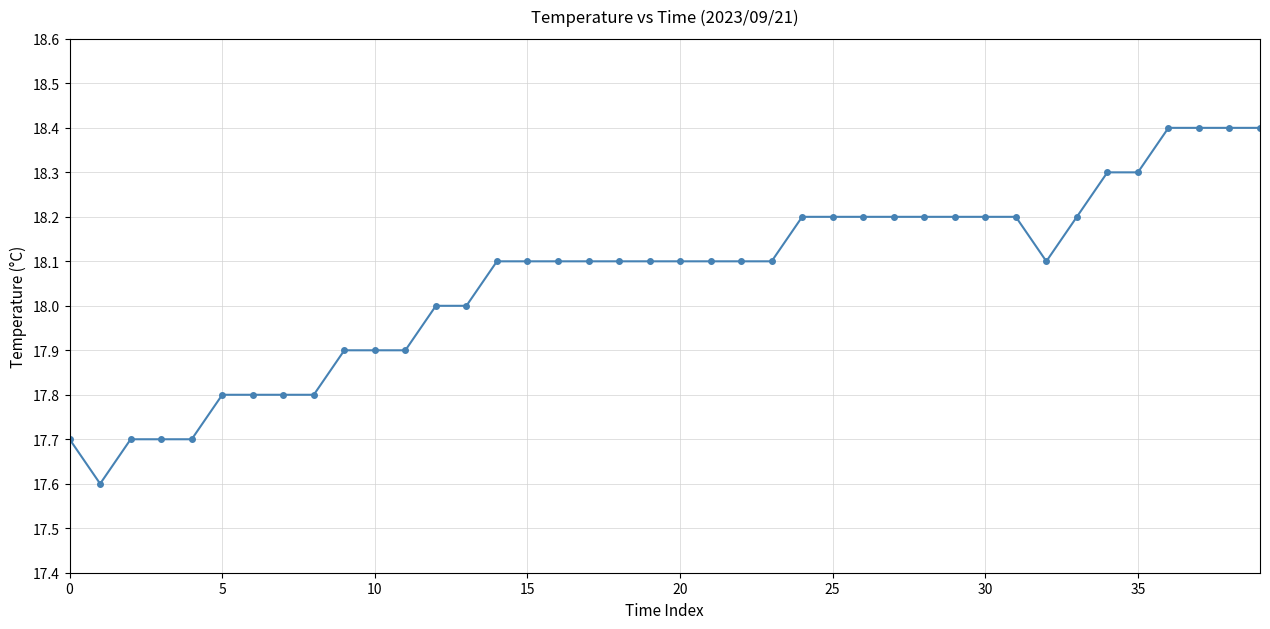

What is the difference between the maximum and minimum values?

0.8